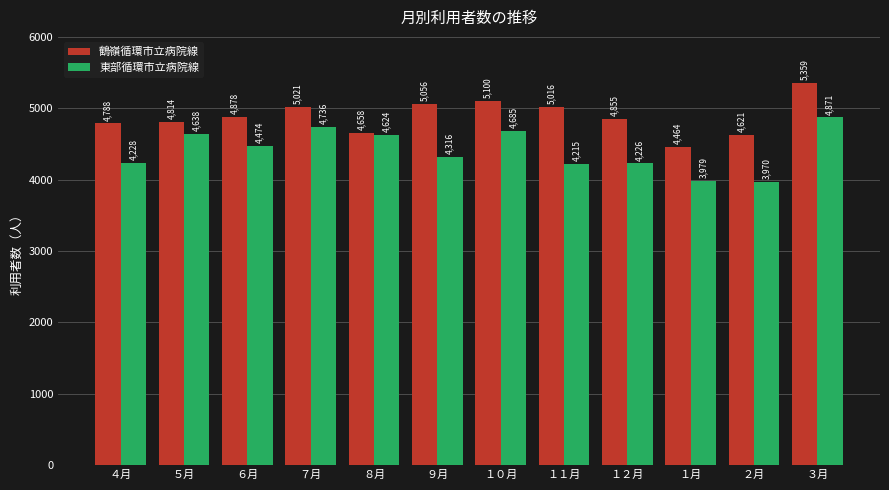

Reading left to right, transcribe all the data shown in this chart.

鶴嶺循環市立病院線: 4788	4814	4878	5021	4658	5056	5100	5016	4855	4464	4621	5359
東部循環市立病院線: 4228	4638	4474	4736	4624	4316	4685	4215	4226	3979	3970	4871